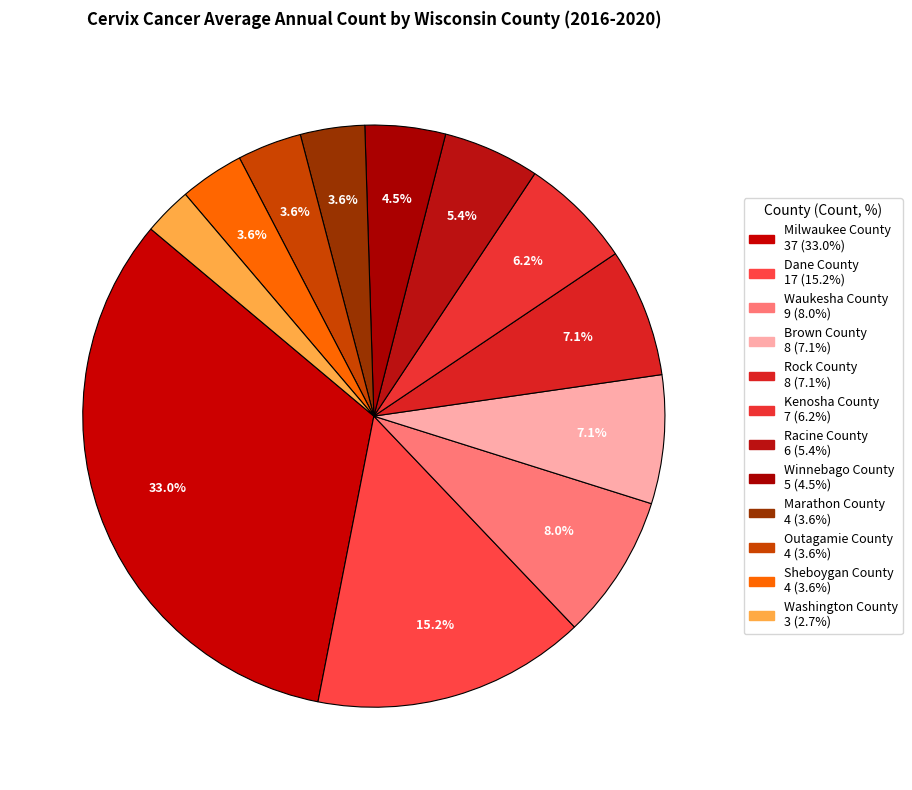

True or false: Sheboygan County accounts for 4% of the total.

True